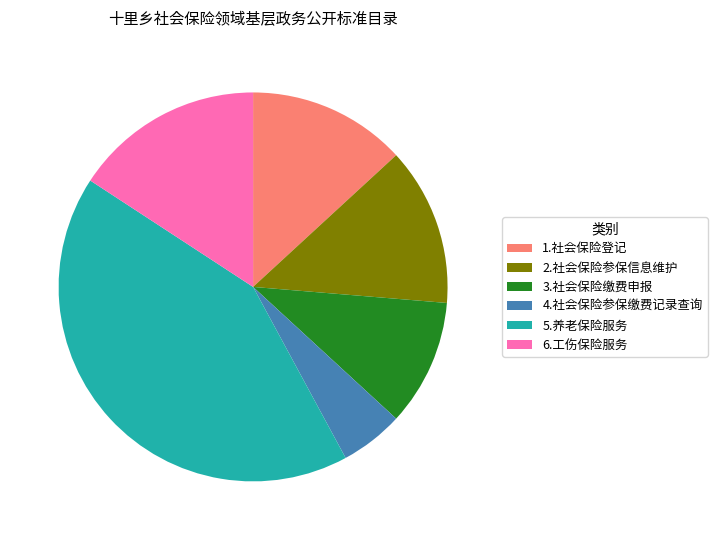

Approximately how many times larger is the value at 4.社会保险参保缴费记录查询 compared to 2.社会保险参保信息维护?

0.4